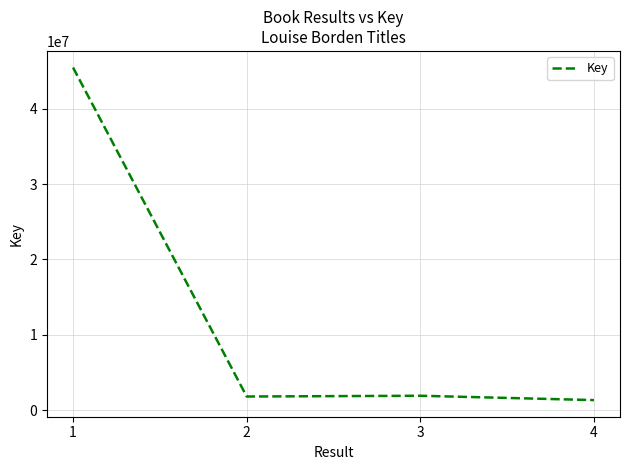

How many values are below 1904779?

2